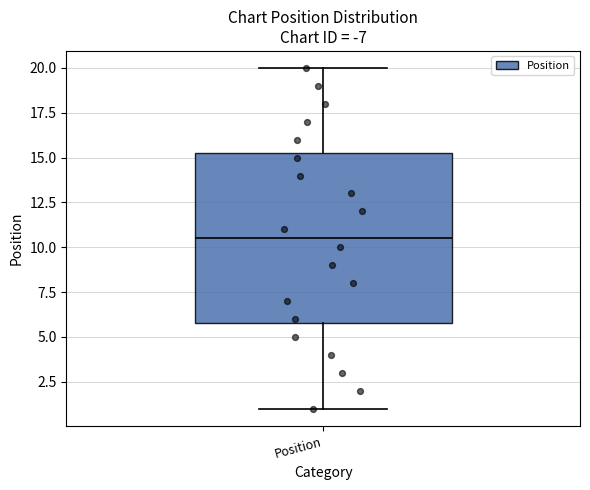

Where is the upper edge of the box for Position on the y-axis? The values are not printed on the chart, so give them approximately, as read against the axis.

15.5